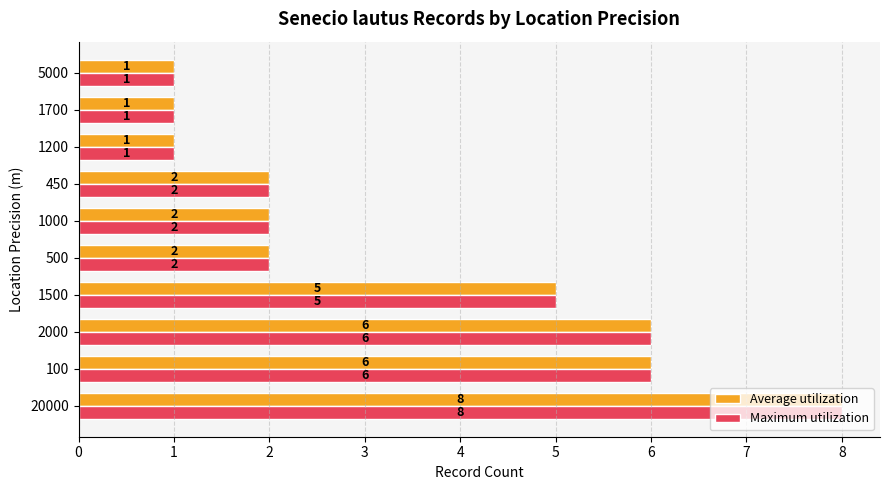

At which category is the sum across all series the highest?

20000